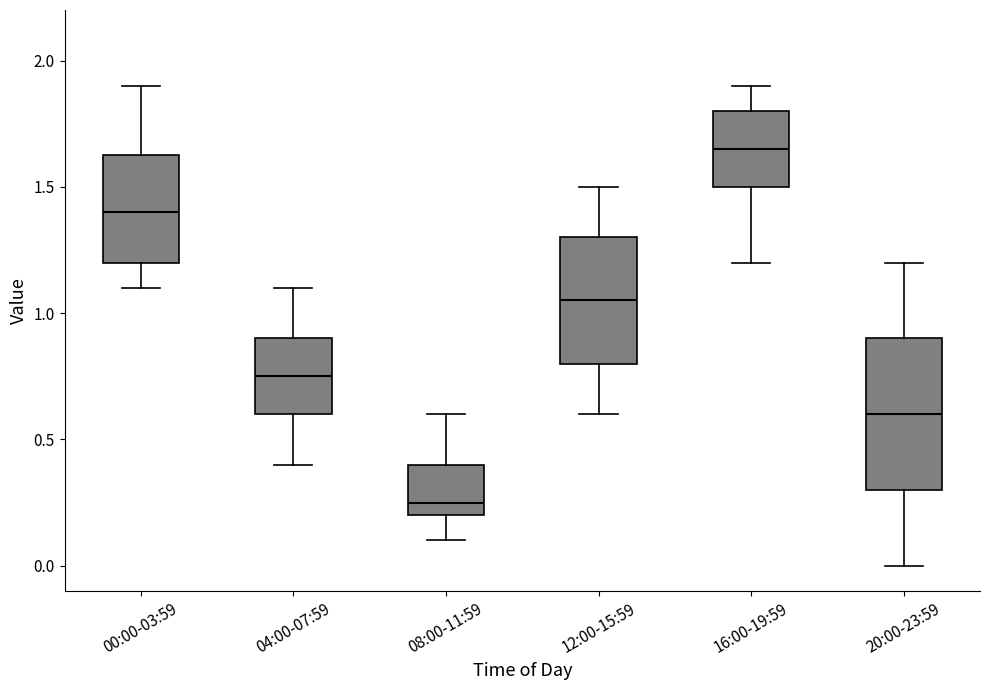

Which box has the highest median line?

16:00-19:59